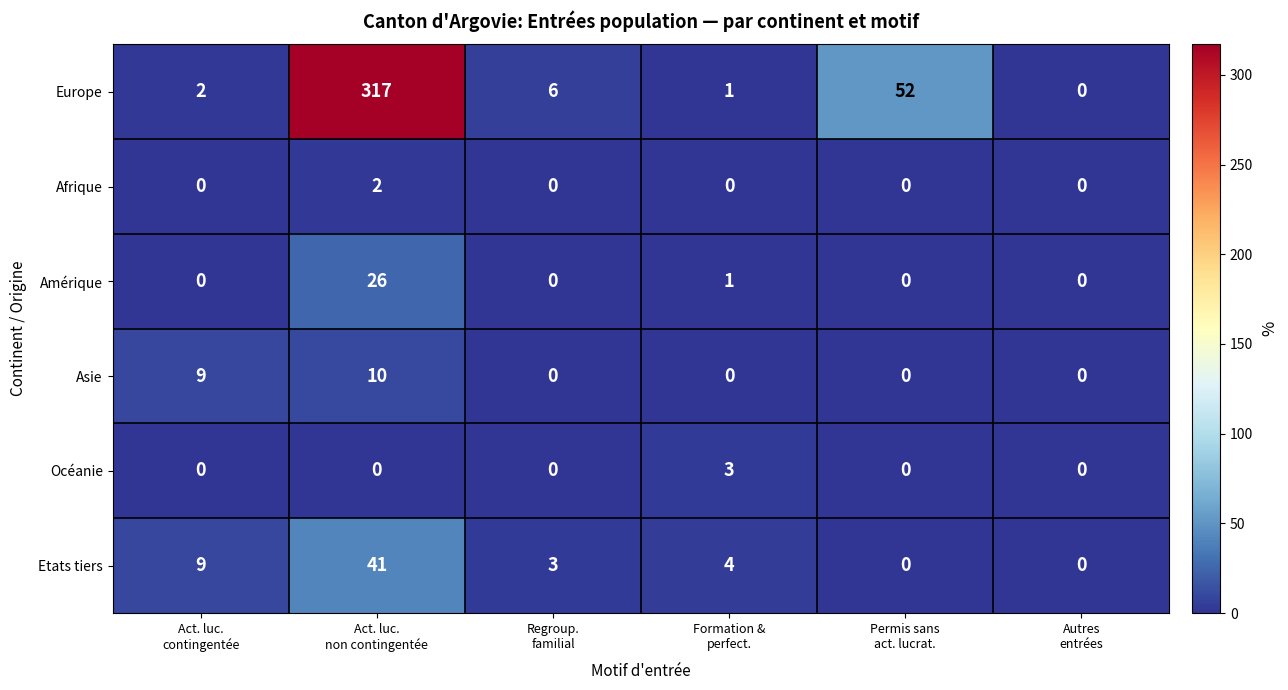

What is the total value across all series at Act. luc.
non contingentée?

396